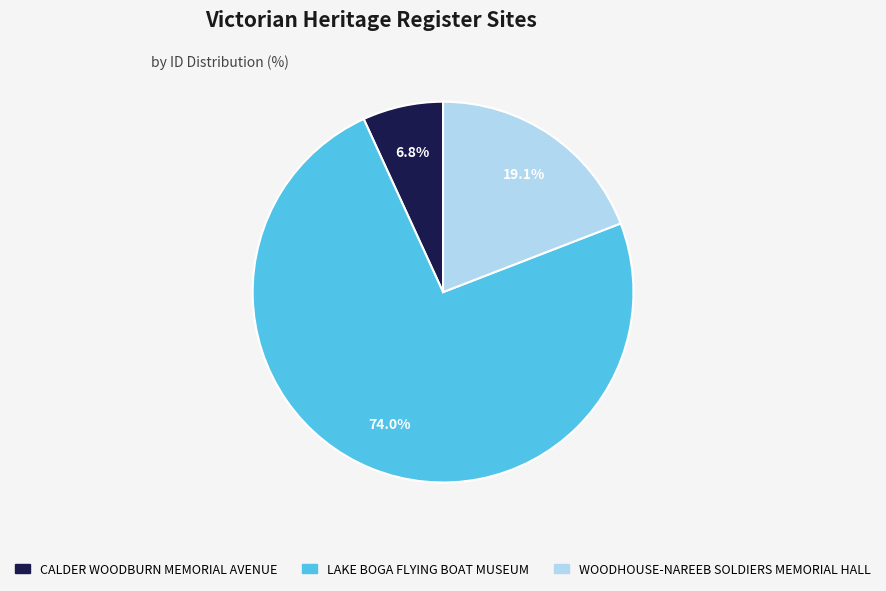

What percentage is the CALDER WOODBURN MEMORIAL AVENUE slice, to the nearest percent?

7%